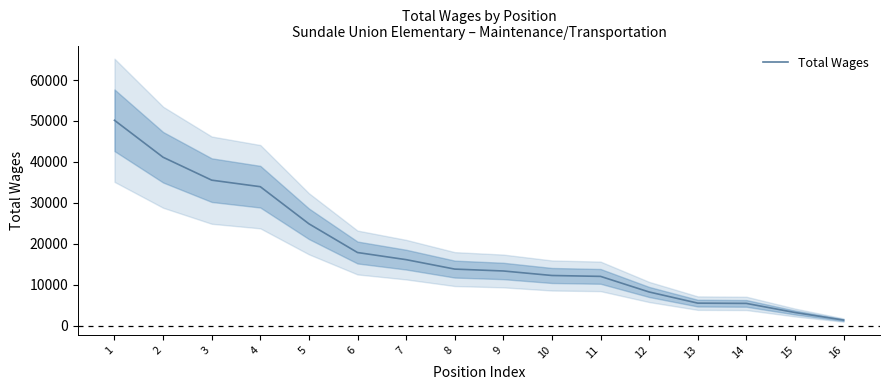

Reading right to left, what are all the values shown in this chart?

1351	3205	5429	5495	8220	12031	12250	13352	13812	16120	17862	24883	33946	35545	41143	50174